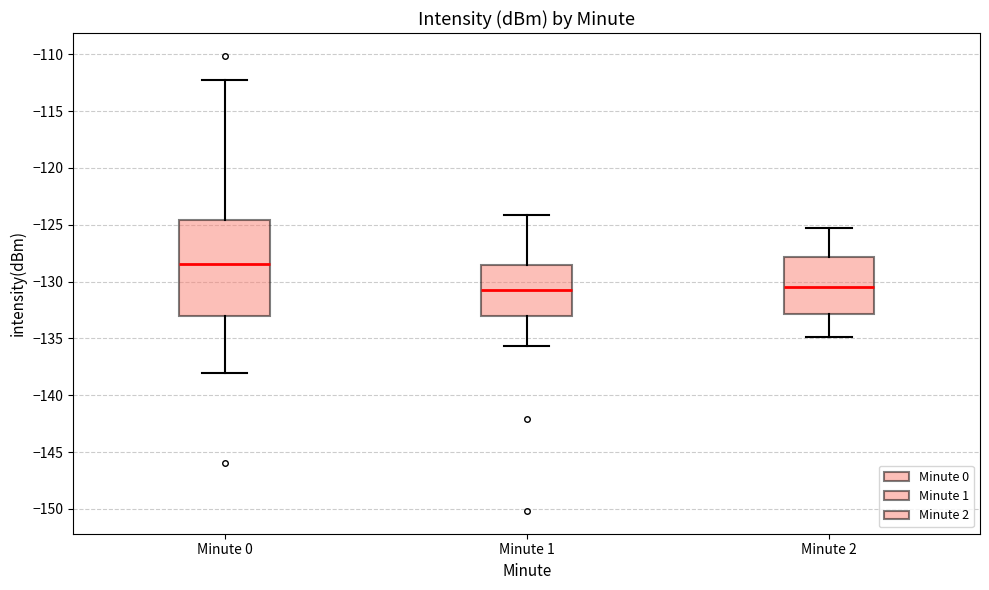

Reading left to right, read every box against the y-axis: the position of its median line, the range the box covers, and the ends of its whiskers. The values are not printed on the chart, so give them approximately, as read against the axis.

Minute 0: median -128.5, box -133.0 to -124.5, whiskers -138.0 to -112.5
Minute 1: median -131.0, box -133.0 to -128.5, whiskers -135.5 to -124.0
Minute 2: median -130.5, box -133.0 to -128.0, whiskers -135.0 to -125.5